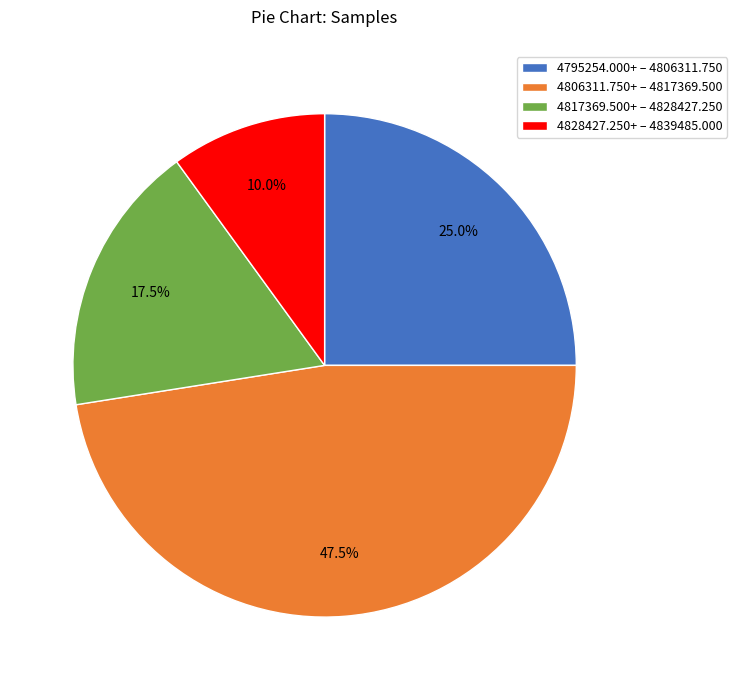

Which has a higher value, 4806311.750+ – 4817369.500 or 4817369.500+ – 4828427.250?

4806311.750+ – 4817369.500